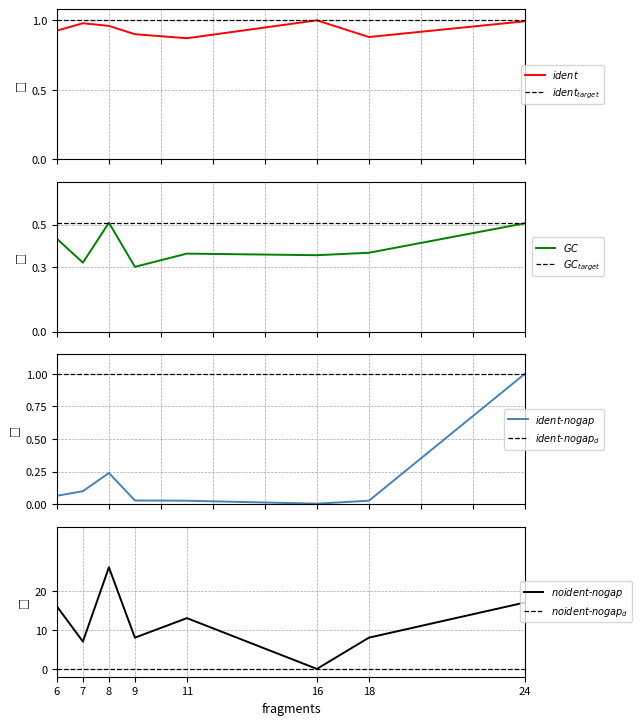

Reading left to right, list all the values displayed in this chart.

ident-nogap: 1.0	0.0	0.0	0.0	0.0	0.2	0.1	0.1
noident-nogap: 17.0	8.0	0.0	13.0	8.0	26.0	7.0	16.0
ident: 1.0	0.9	1.0	0.9	0.9	1.0	1.0	0.9
GC: 0.5	0.4	0.4	0.4	0.3	0.5	0.3	0.4